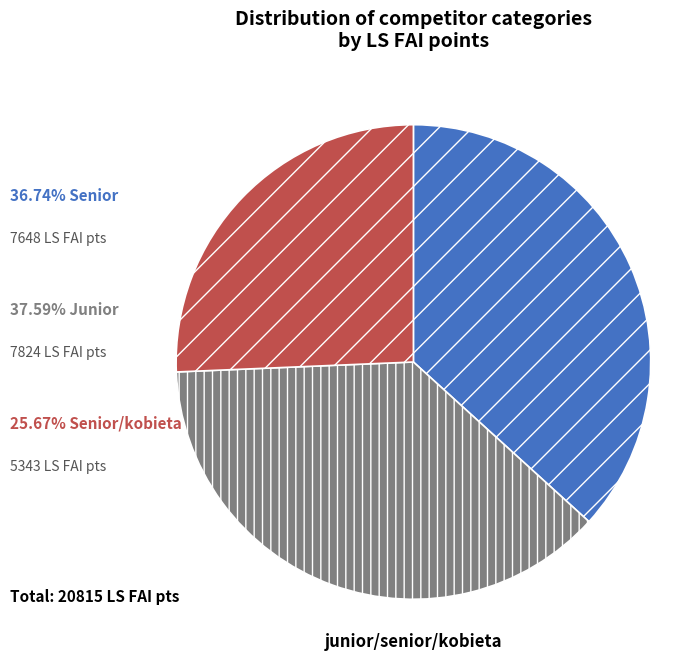

Is there a majority slice in this chart?

No